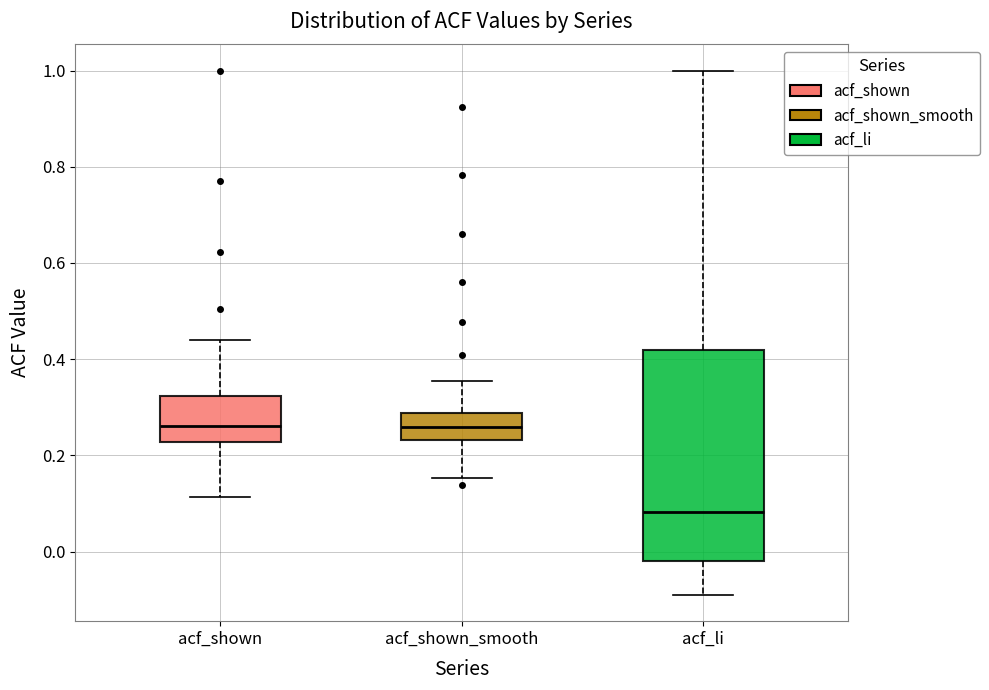

Reading left to right, transcribe this box plot: for each box, give where its median line is, the range the box spans, and where its two whiskers end, as read against the y-axis. The values are not printed on the chart, so give them approximately, as read against the axis.

acf_shown: median 0.26, box 0.22 to 0.32, whiskers 0.12 to 0.44
acf_shown_smooth: median 0.26, box 0.24 to 0.28, whiskers 0.16 to 0.36
acf_li: median 0.08, box -0.02 to 0.42, whiskers -0.08 to 1.00